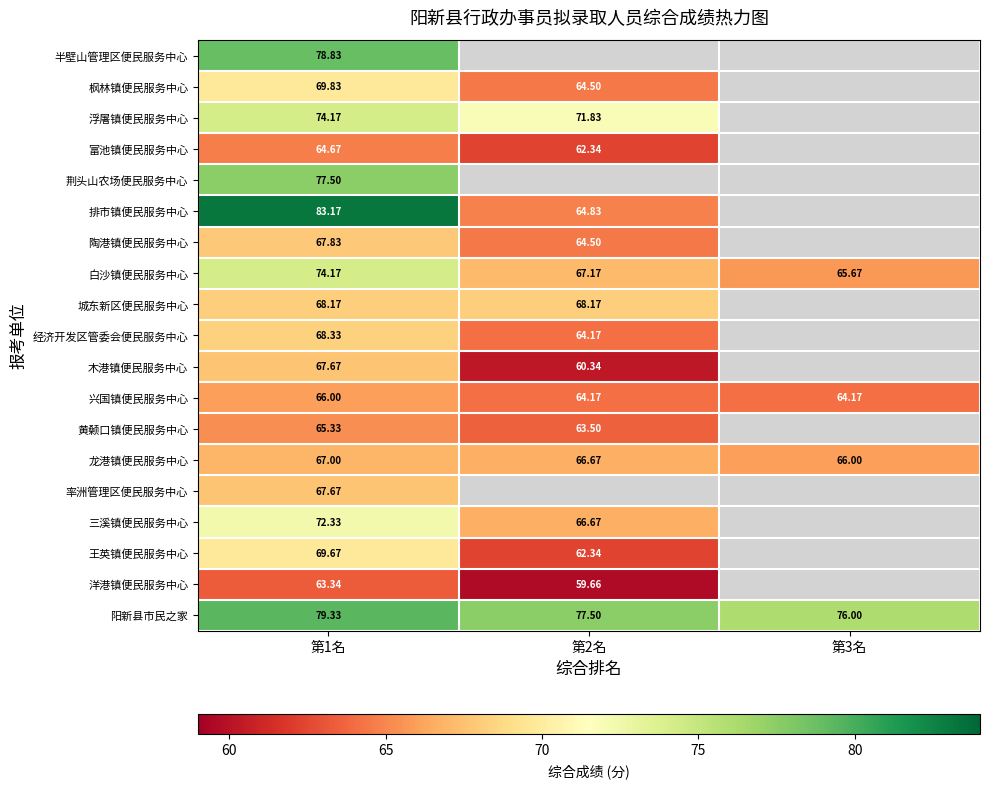

Is the value of 兴国镇便民服务中心 at 第3名 greater than the value of 王英镇便民服务中心 at 第2名?

Yes